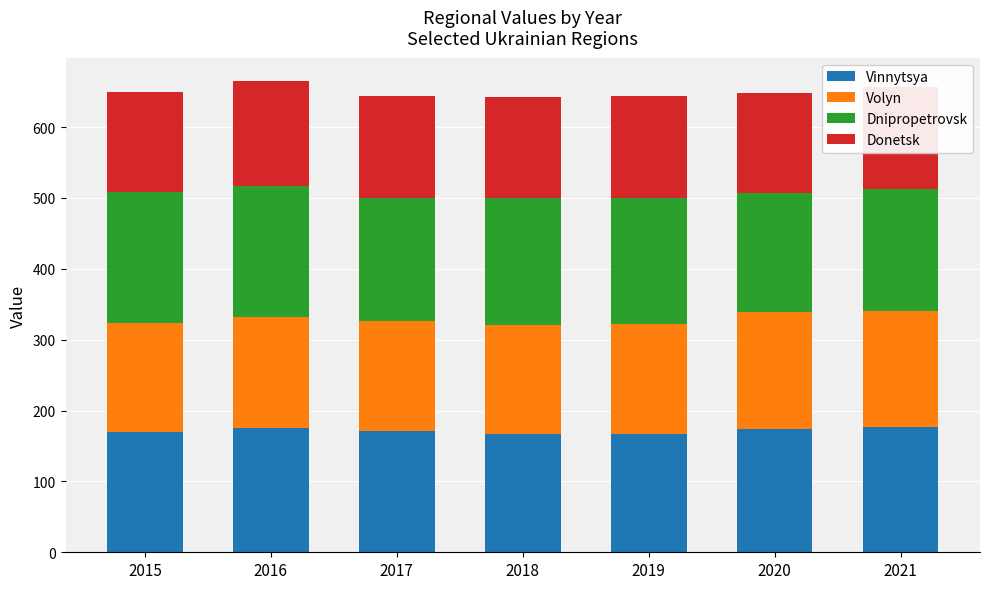

What is the total value across all series at 2021?

656.8